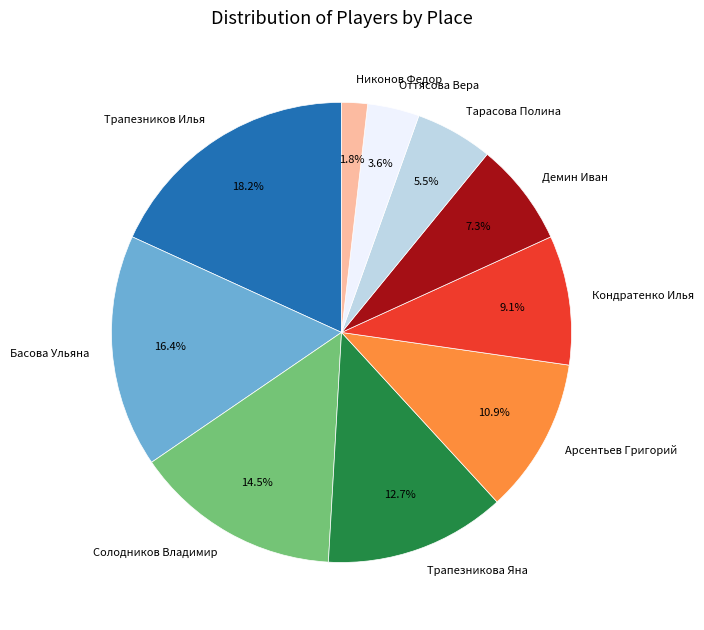

What is the largest slice in the pie chart?

Трапезников Илья